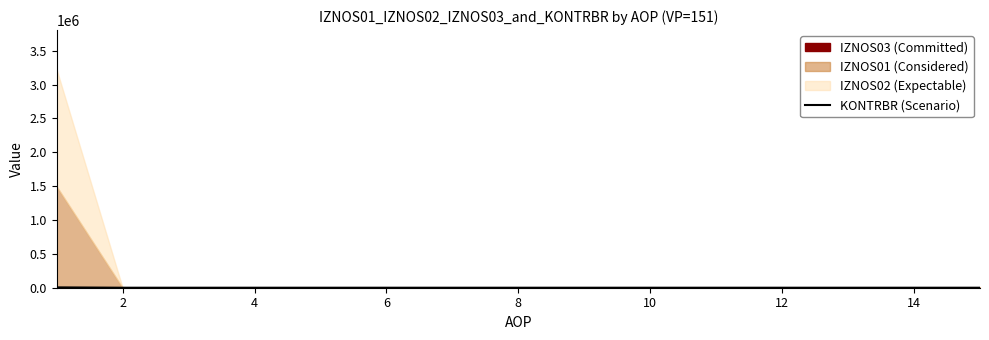

The value of KONTRBR (Scenario) at 6 is 0.0. True or false?

True